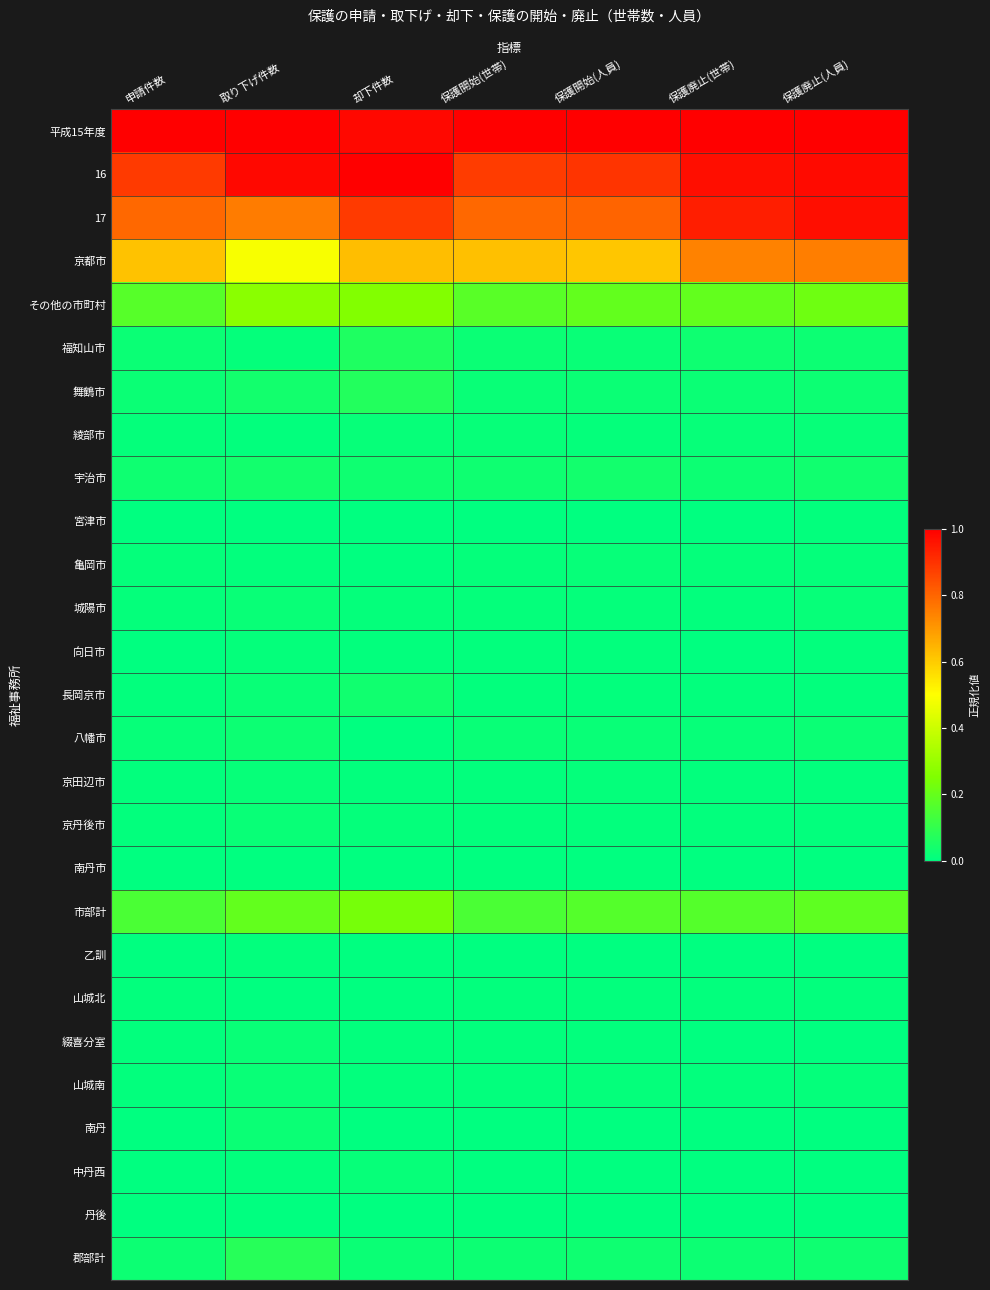

What is the difference between the highest and lowest values at 保護廃止(世帯)?

1.0